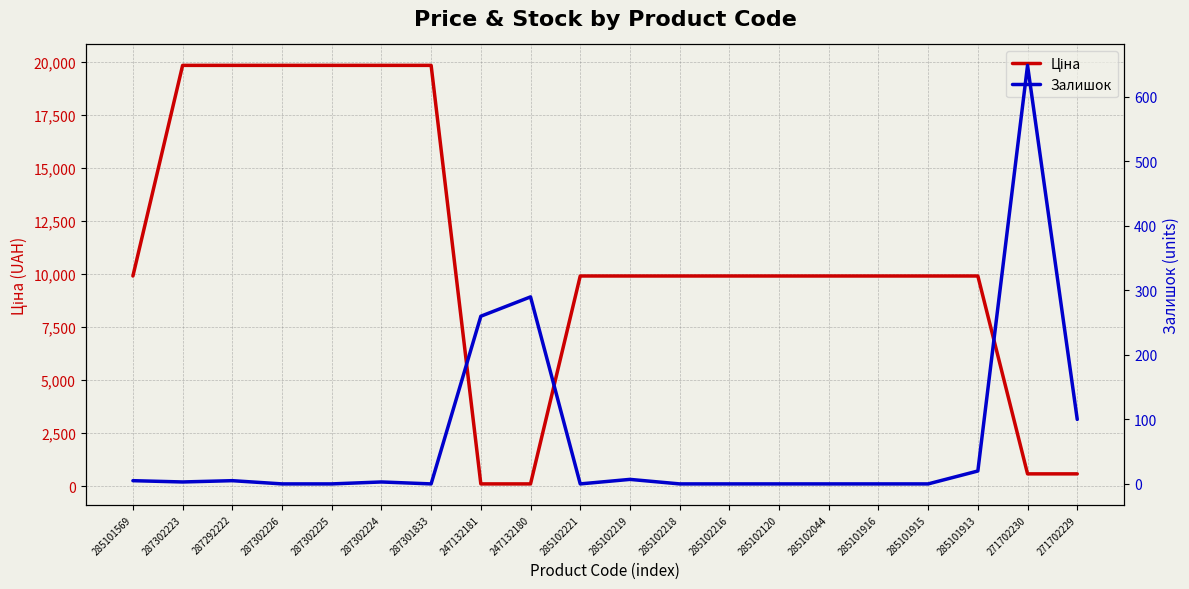

How many distinct data groups are displayed?

2